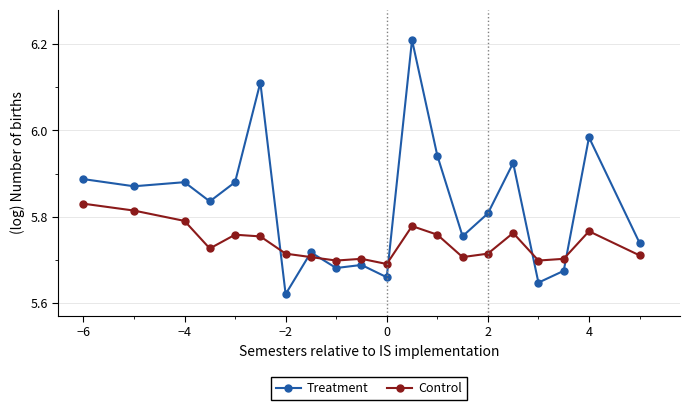

At how many categories does at least one series exceed 5?

20